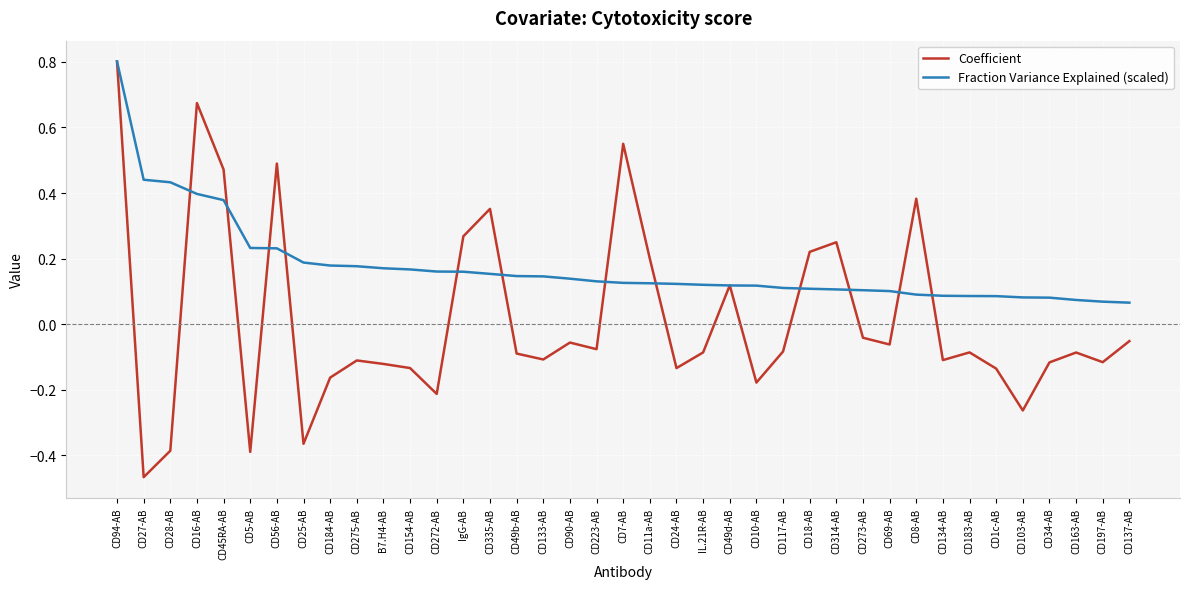

List the series in order of their overall mean, highest first.

Fraction Variance Explained (scaled), Coefficient